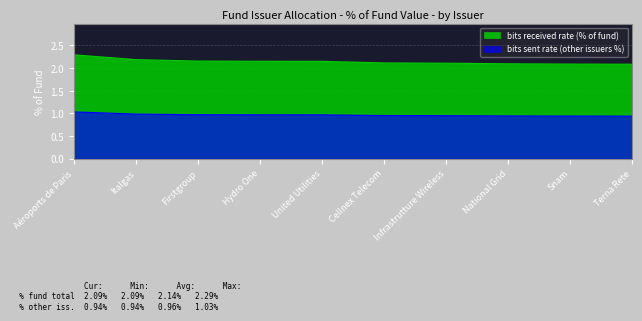

Between United Utilities and National Grid, which series saw the biggest shift?

bits received rate (% of fund)